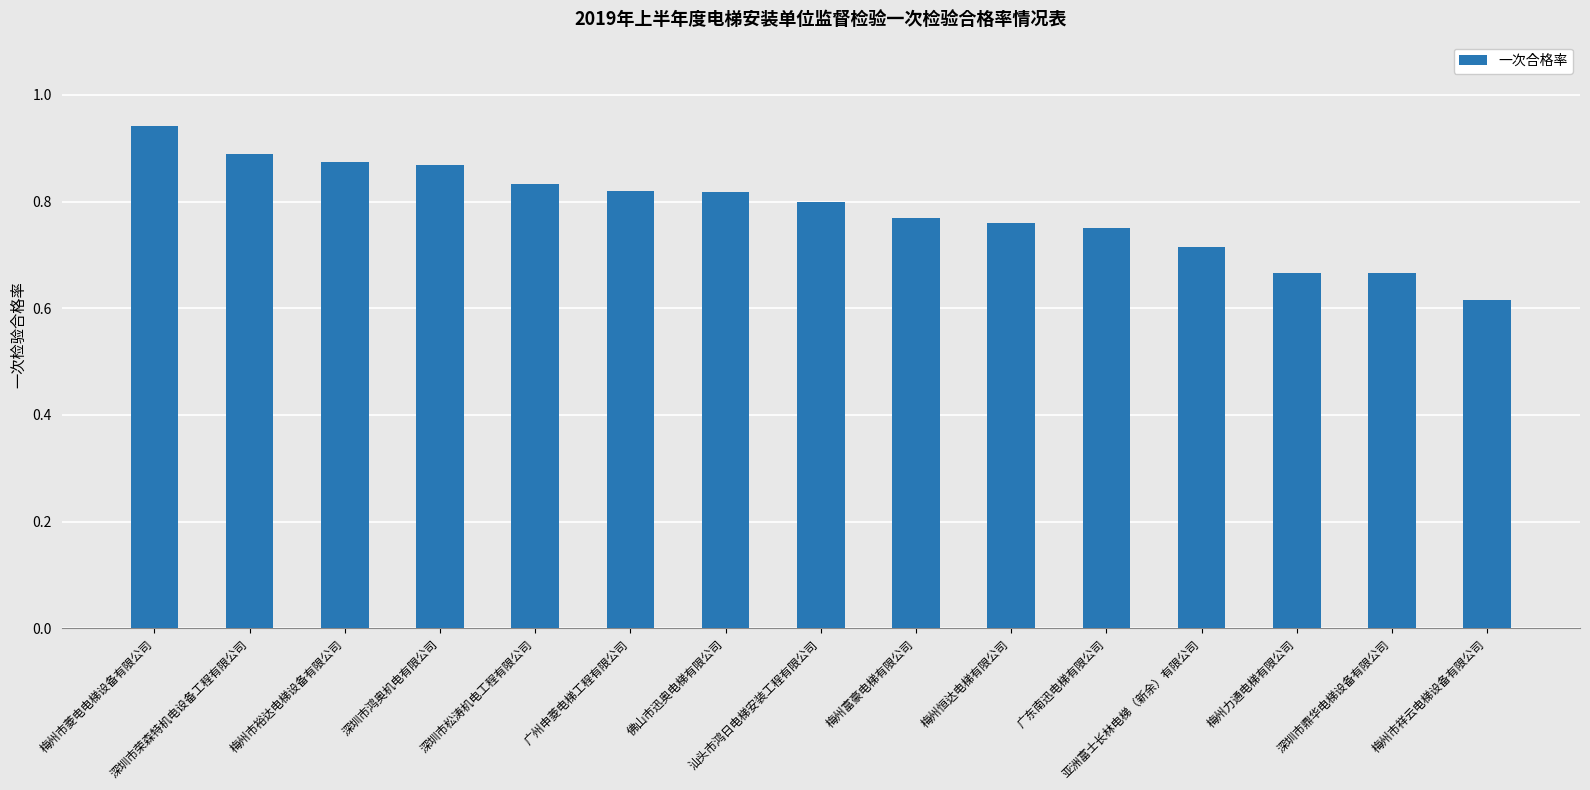

What is the difference between the maximum and minimum values?

0.3